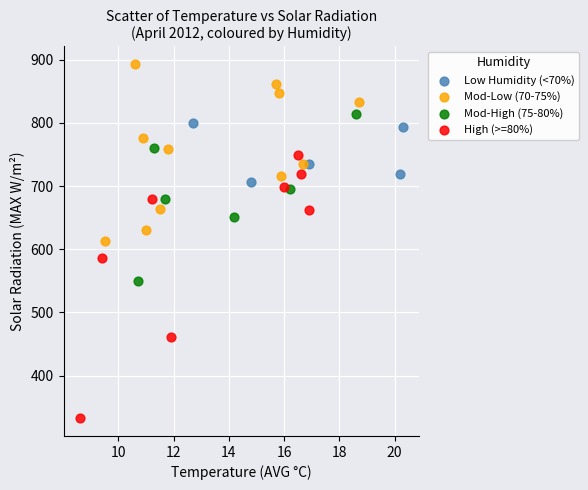

Which series has the widest spread of Y values?

High (>=80%)